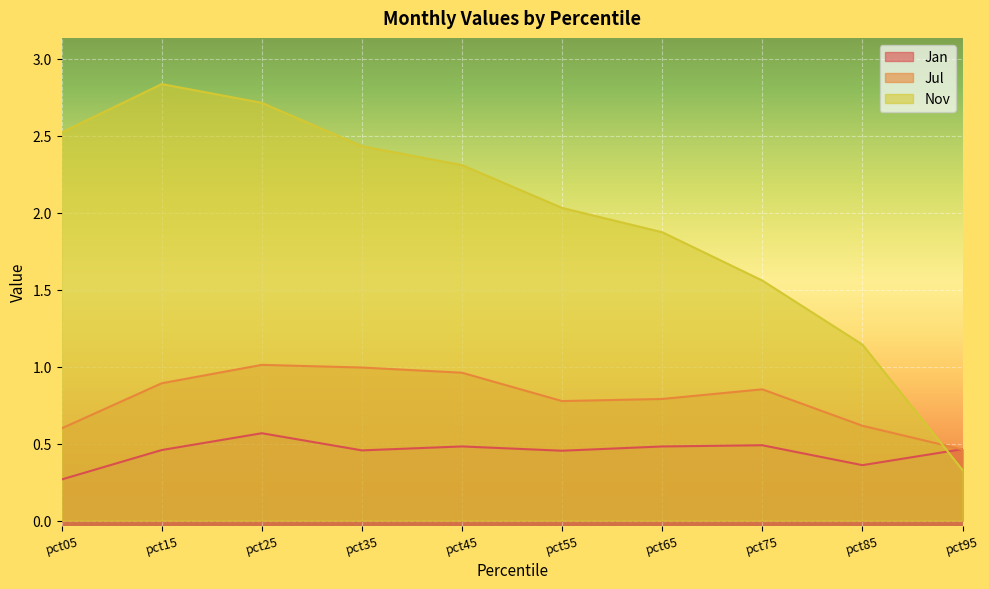

Is it true that Jul equals 0.9 at pct75?

True